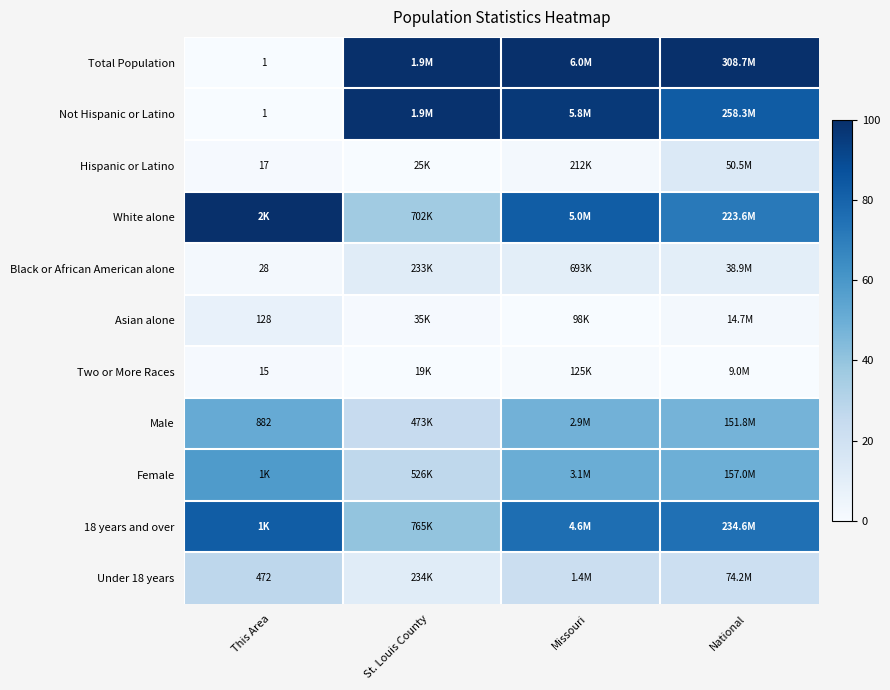

What is the approximate value of Male at This Area?

51.3